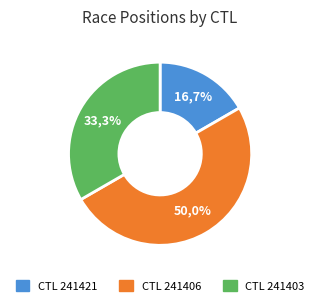

The 241403 slice represents 27% of the pie. True or false?

False